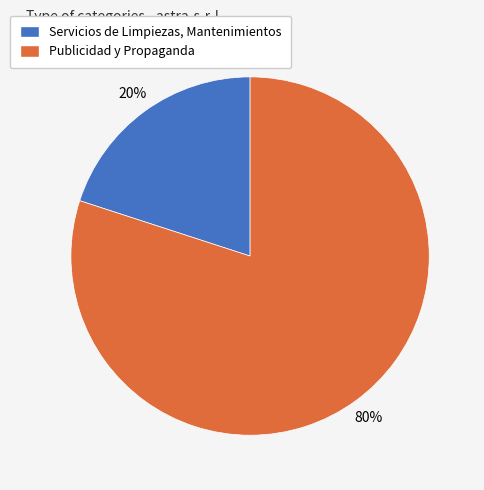

Do Servicios de Limpiezas, Mantenimientos and Publicidad y Propaganda together represent more than half of the pie?

Yes